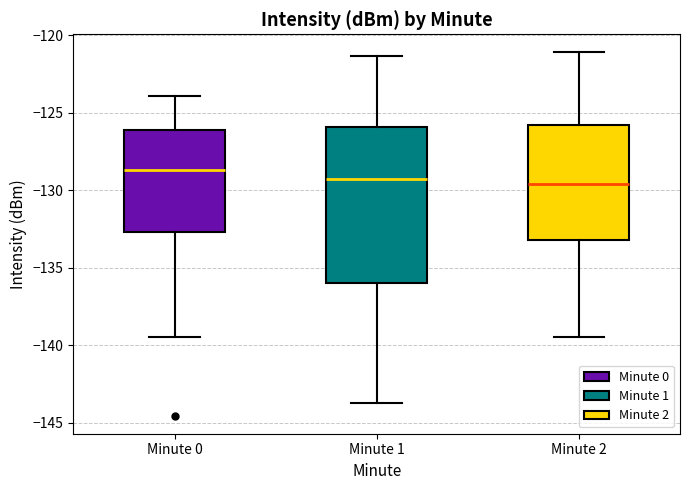

Comparing the boxes themselves (not the whiskers), which one is the tallest?

Minute 1